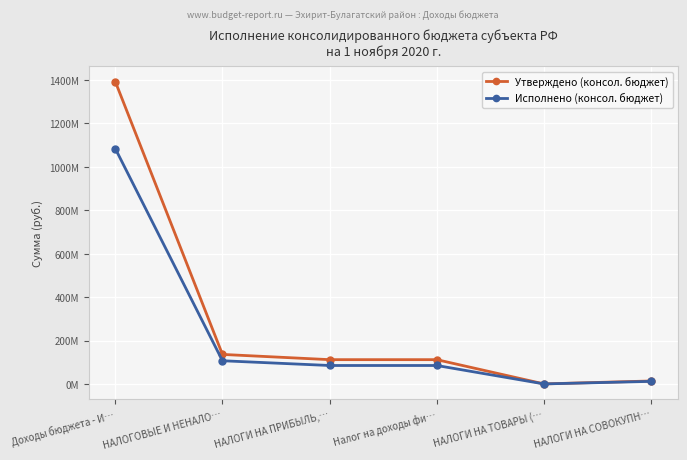

What is the value of the Исполнено (консол. бюджет) point at the 4th from the left?

85104164.0